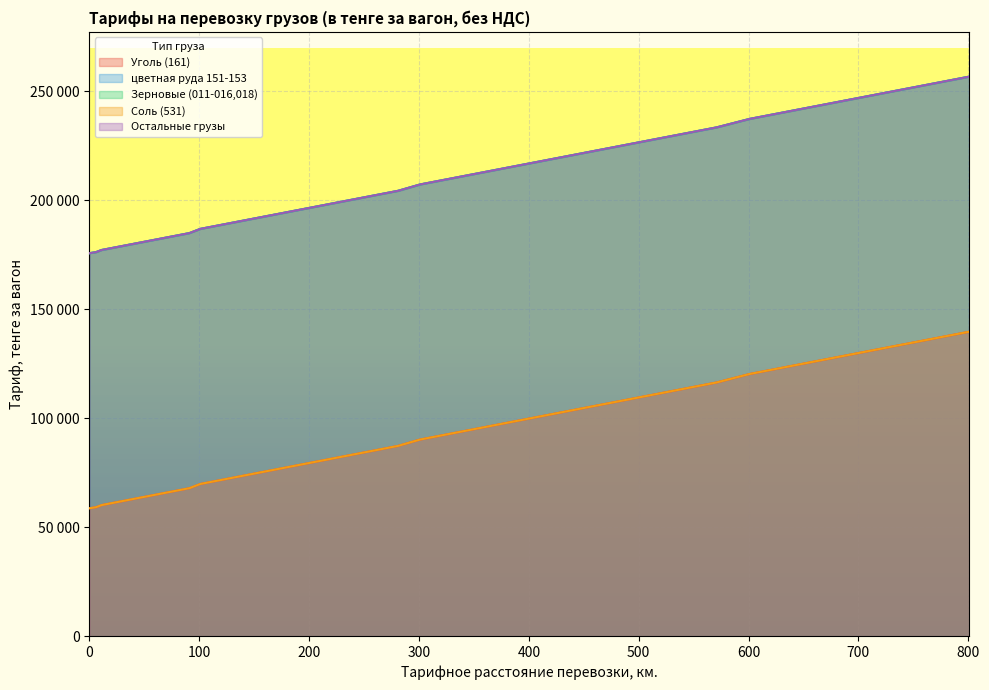

What is the sum of all Уголь (161) values?

3292665